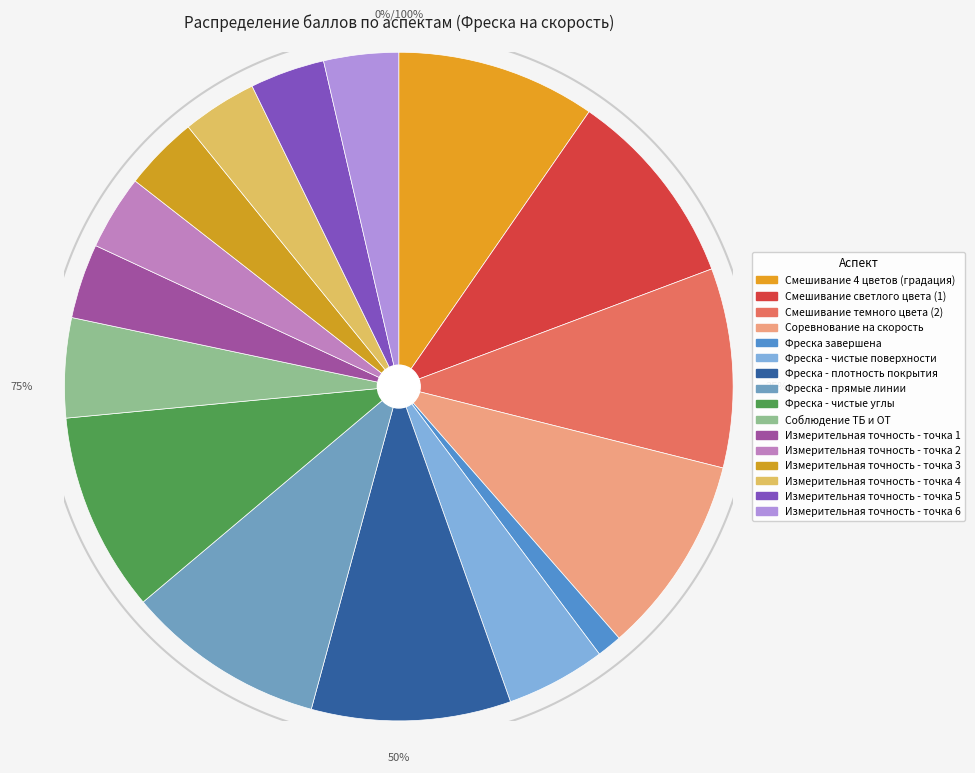

To the nearest percent, what percentage of the pie is Измерительная точность - точка 3?

4%